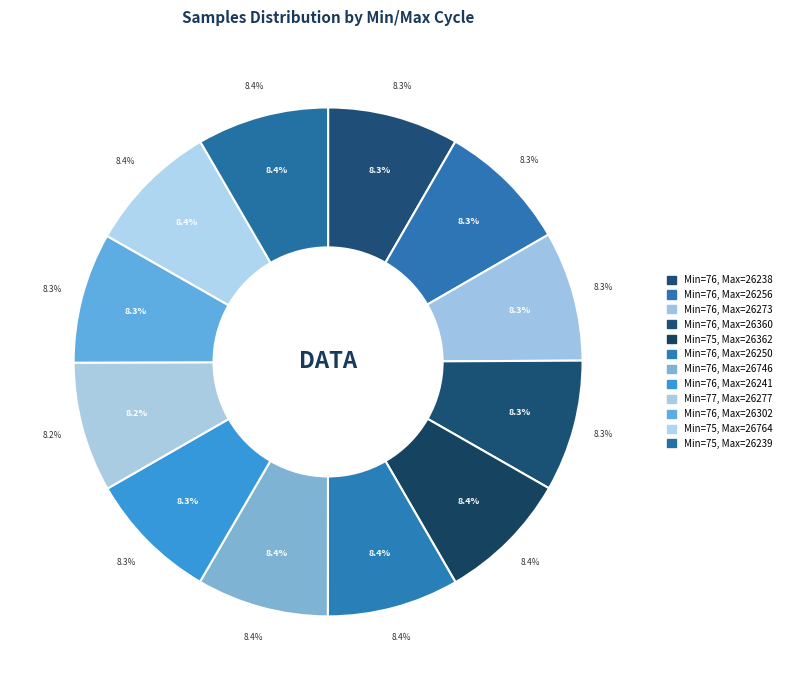

The 75/26362 slice represents 1% of the pie. True or false?

False